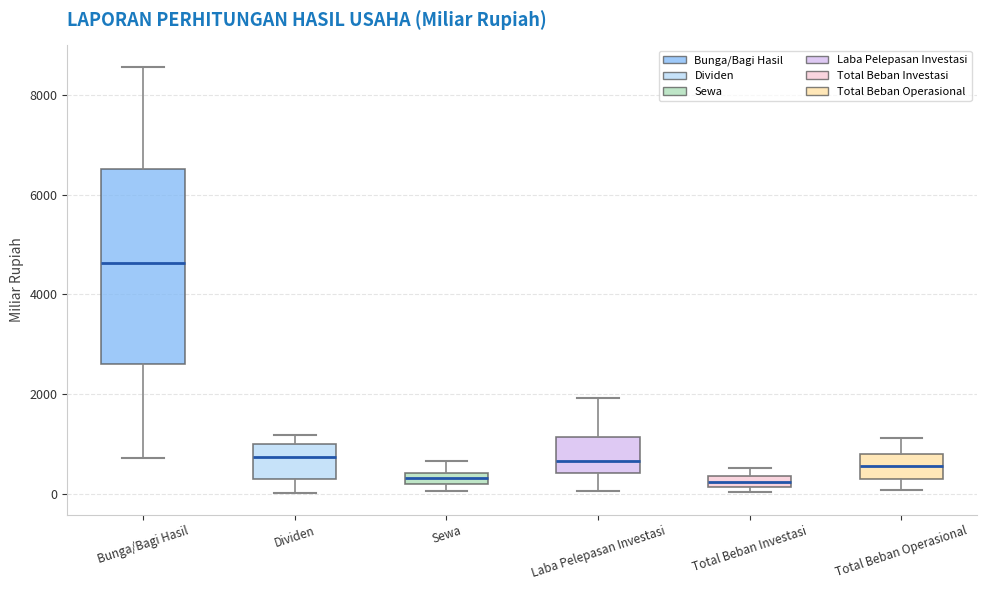

Where does the lower whisker of the box for Total Beban Operasional end on the y-axis? The values are not printed on the chart, so give them approximately, as read against the axis.

0